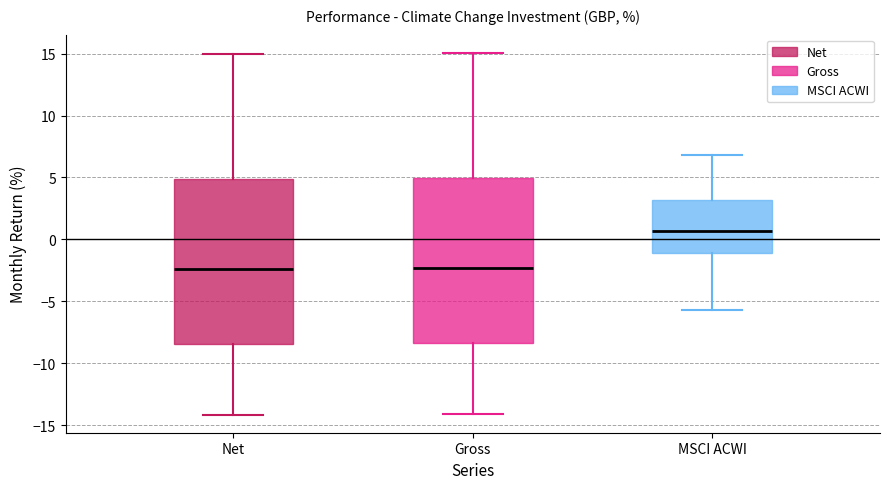

Where does the lower whisker of the box for Net end on the y-axis? The values are not printed on the chart, so give them approximately, as read against the axis.

-14.0